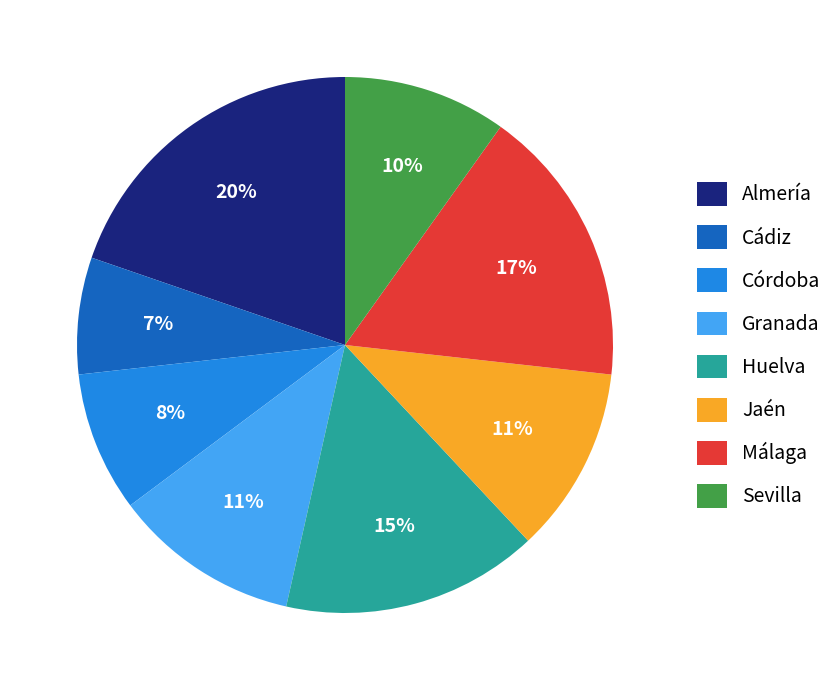

Is it true that Huelva is 15% of the pie?

True